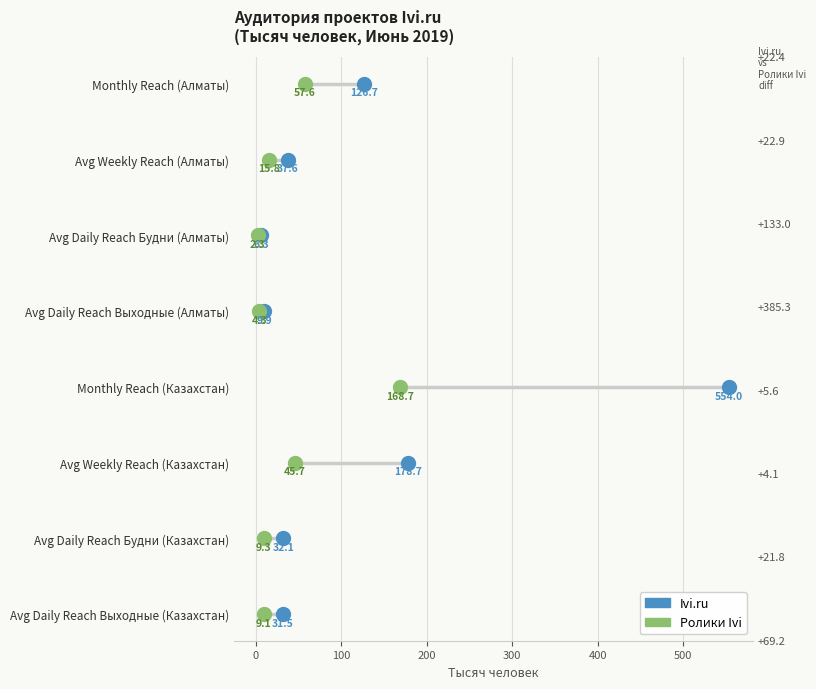

Which series has the widest spread of Y values?

Ivi.ru